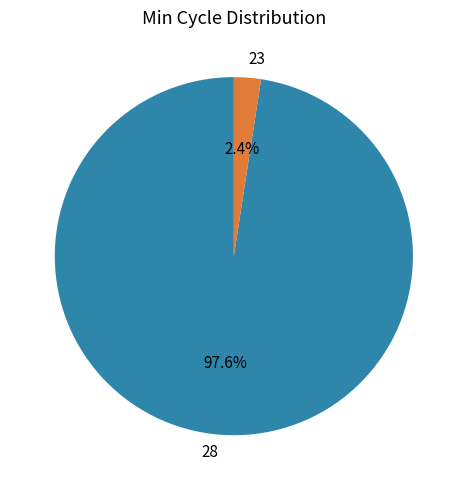

What portion of the pie excludes 23?

97.6%